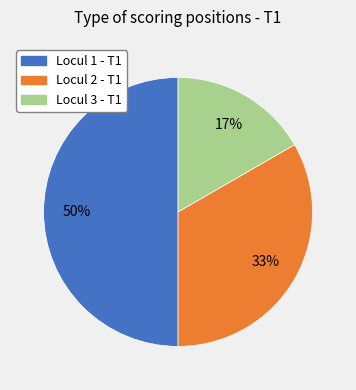

Which has a higher value, Locul 2 - T1 or Locul 3 - T1?

Locul 2 - T1